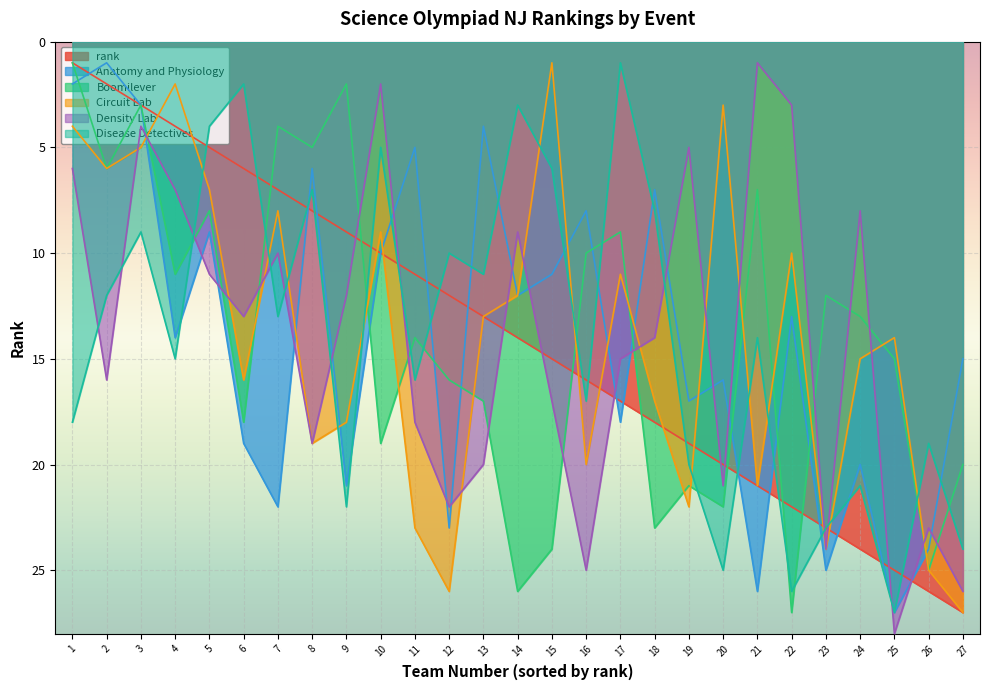

Which series has the largest total across all categories?

Density Lab